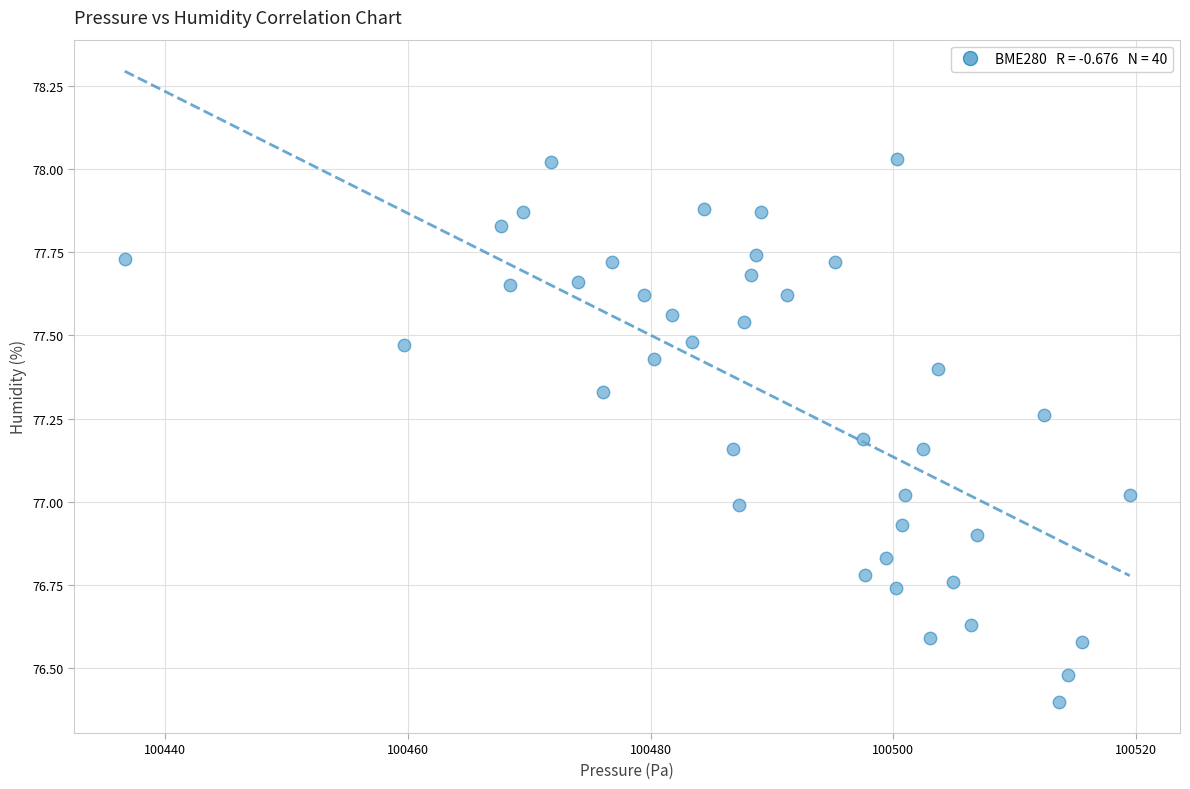

What is the range of Y values (max minus min)?

1.6